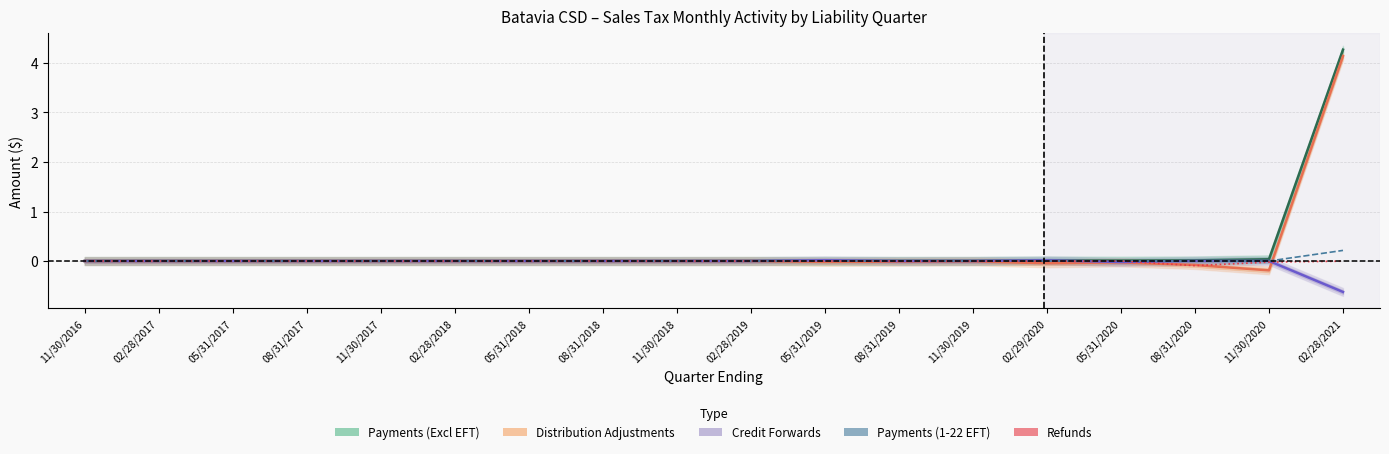

Which category has the lowest value across all series?

02/28/2021